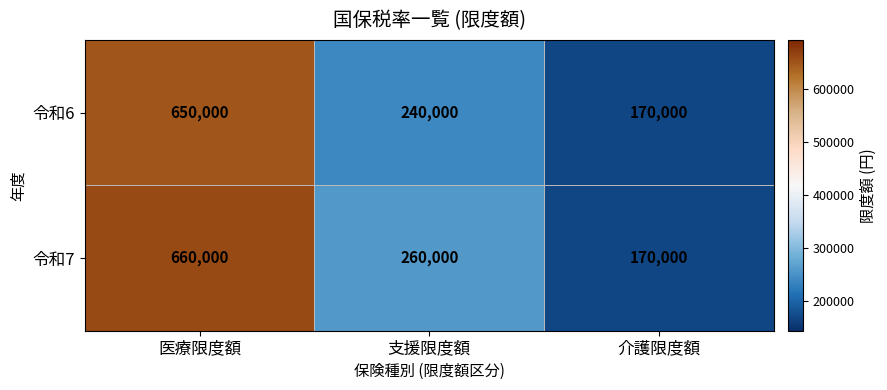

Which series has the largest range (max minus min)?

令和7